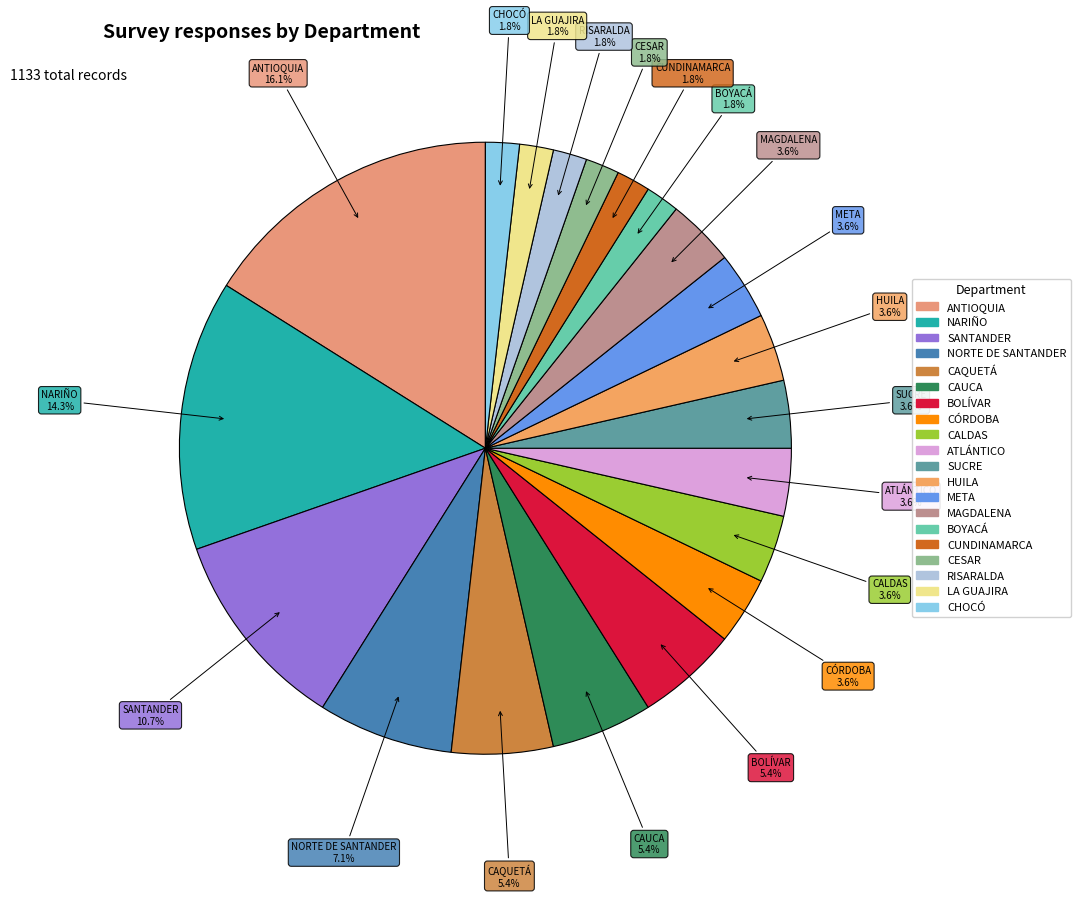

Which slice is the largest?

ANTIOQUIA